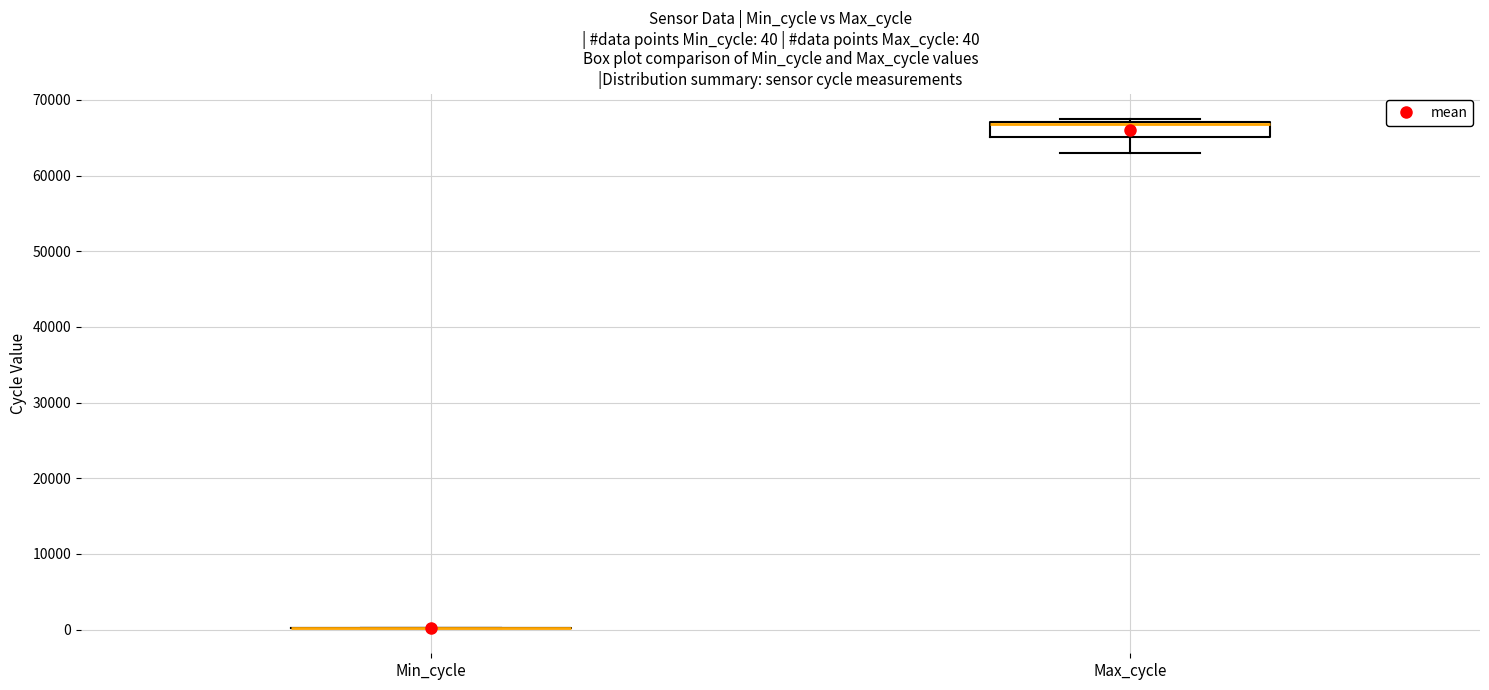

Which box is the tallest, from its lower edge to its upper edge?

Max_cycle